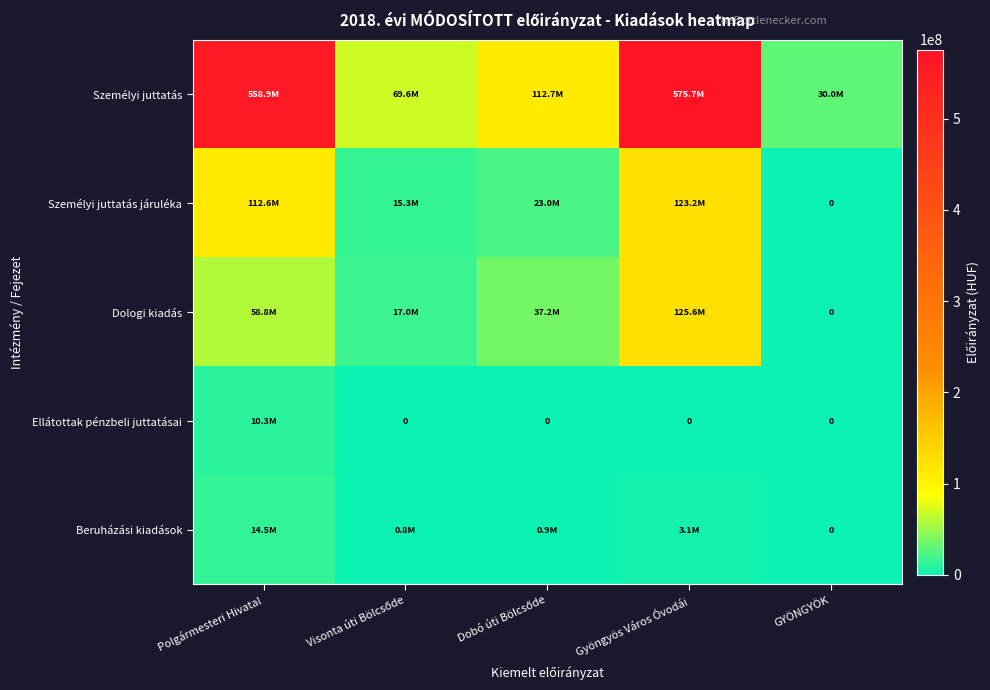

List the series in order of their peak value, lowest first.

Ellátottak pénzbeli juttatásai, Beruházási kiadások, Személyi juttatás járuléka, Dologi kiadás, Személyi juttatás